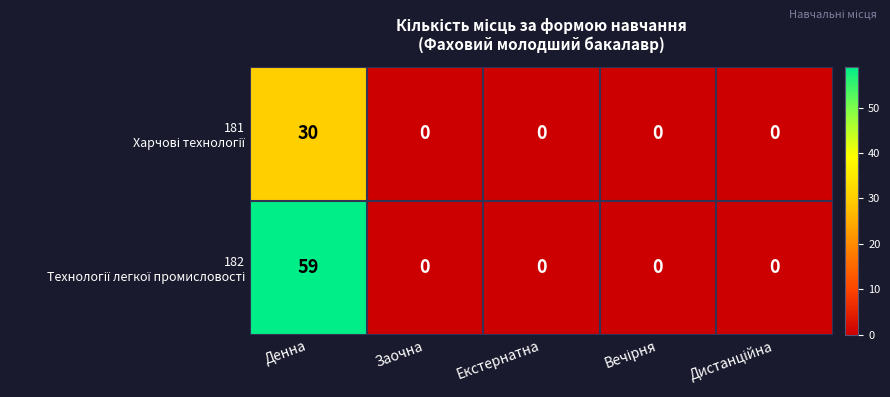

At which category is the sum across all series the highest?

Денна